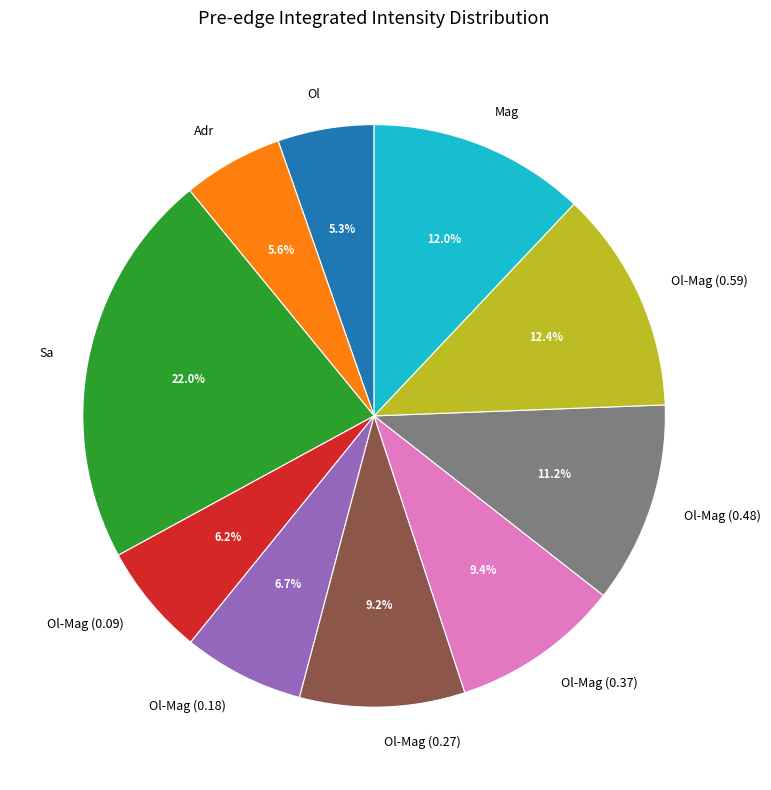

Count the number of slices in the pie.

10